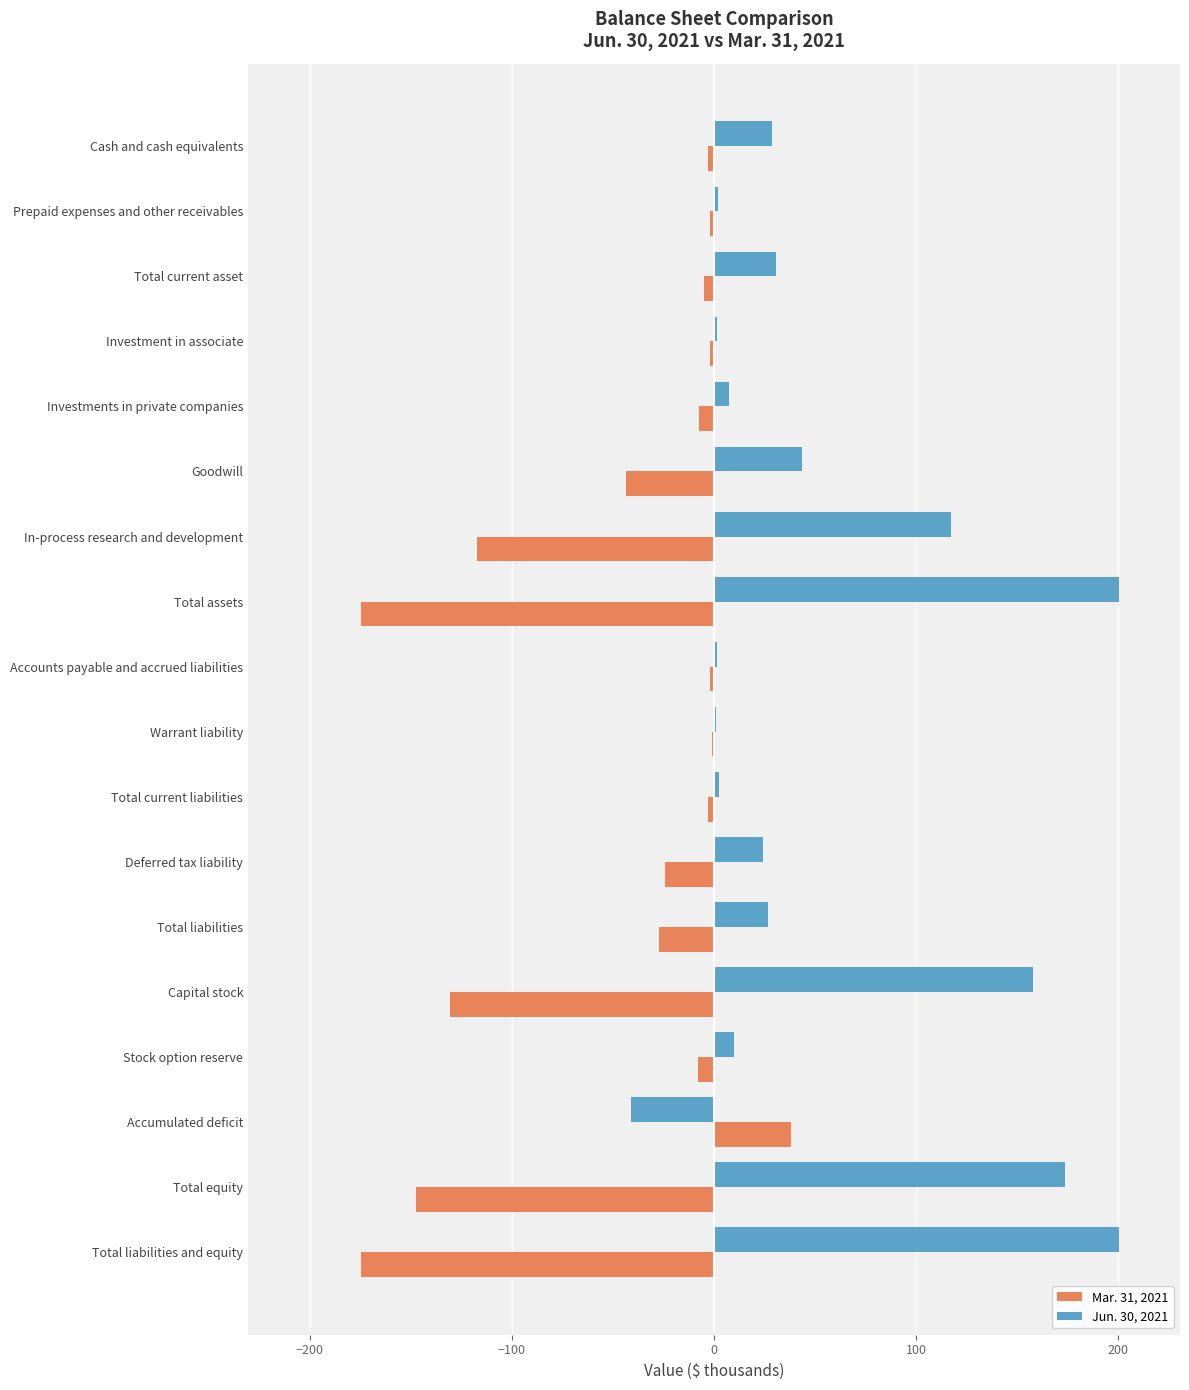

Is the value of Mar. 31, 2021 at Deferred tax liability greater than the value of Jun. 30, 2021 at Investment in associate?

No